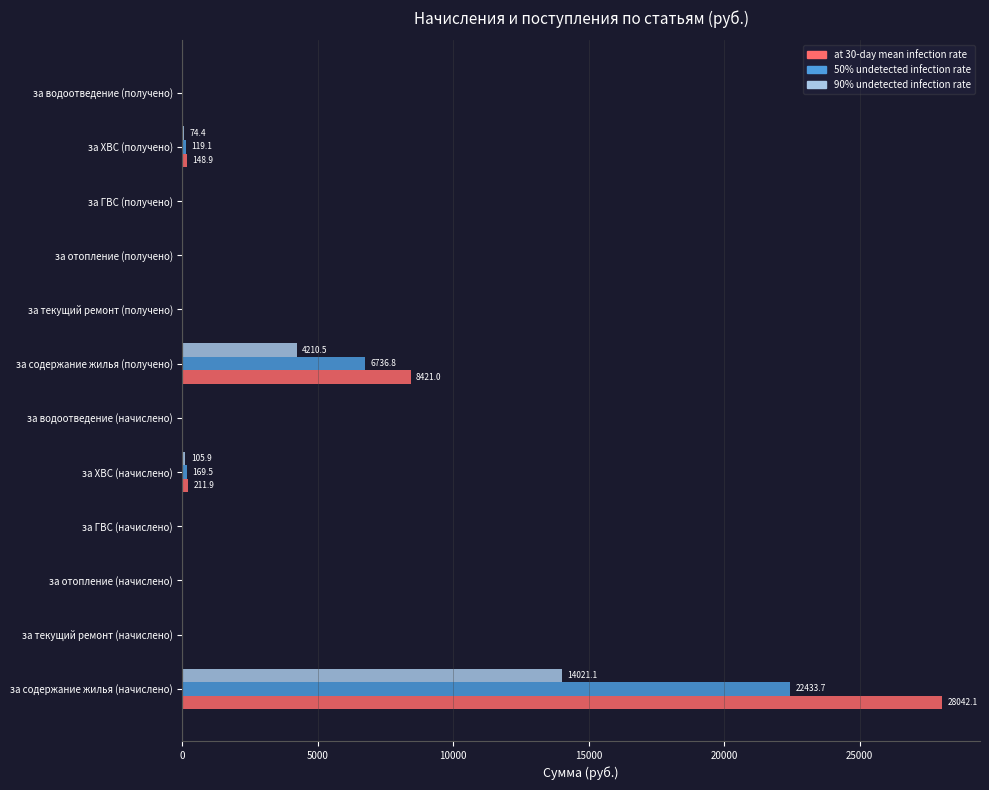

Between за содержание жилья (начислено) and за водоотведение (получено), which series saw the biggest shift?

at 30-day mean infection rate